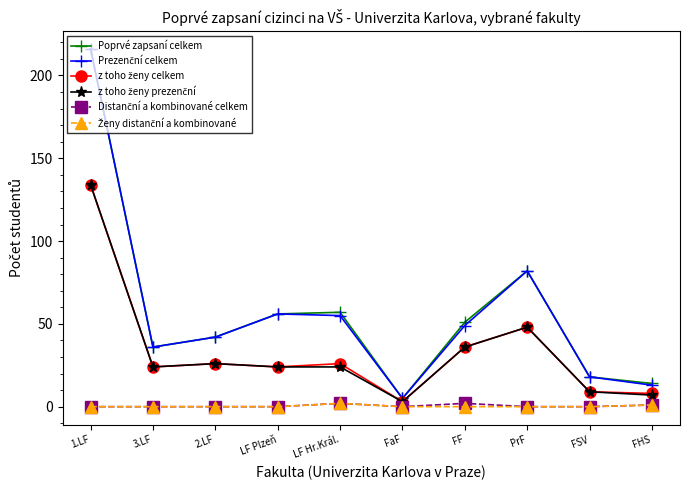

Count the number of data series in this chart.

6